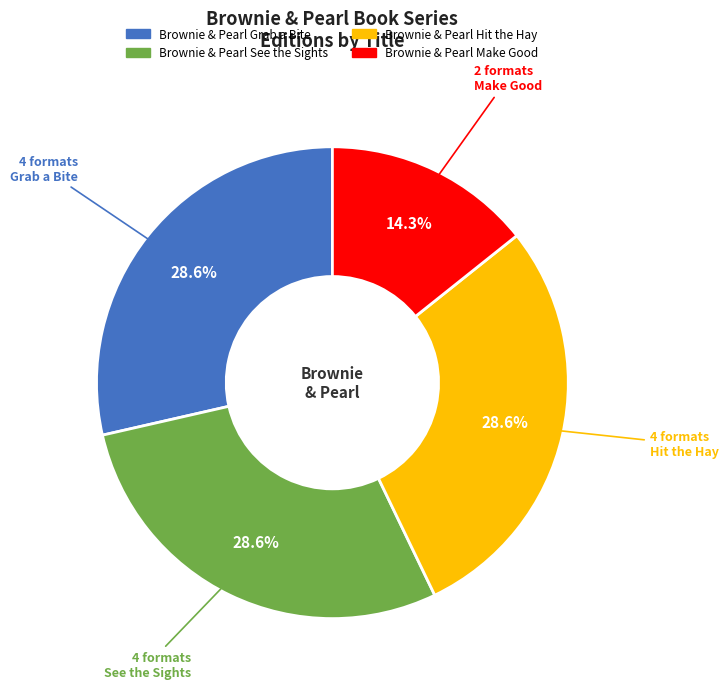

How many slices are in this pie chart?

4